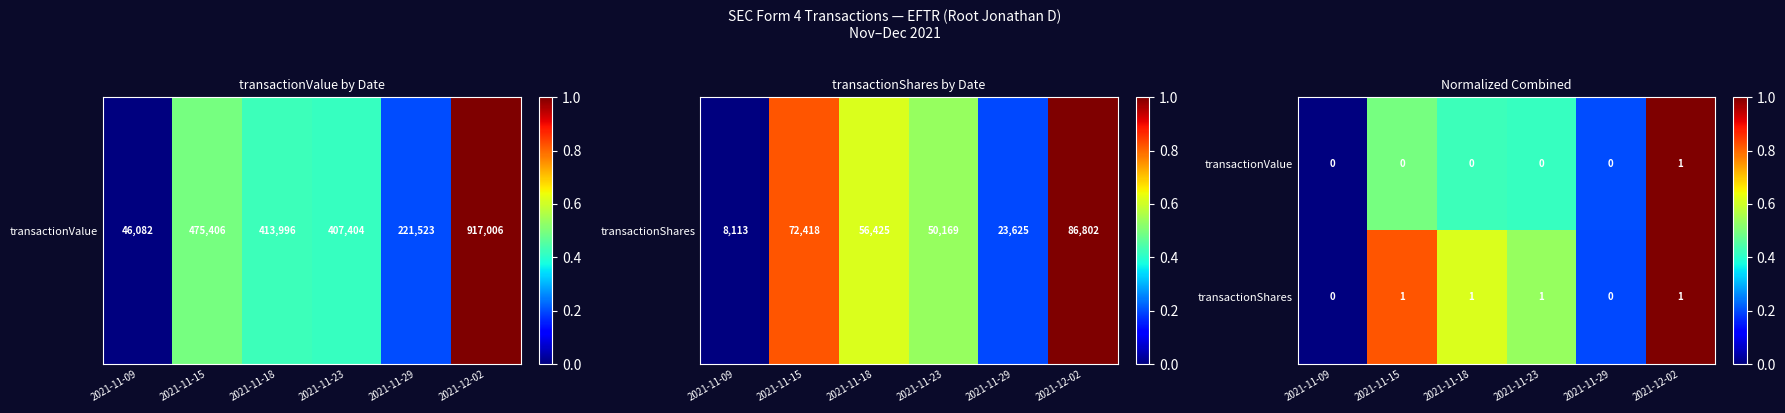

Which category has the highest value in the transactionValue series?

2021-12-02